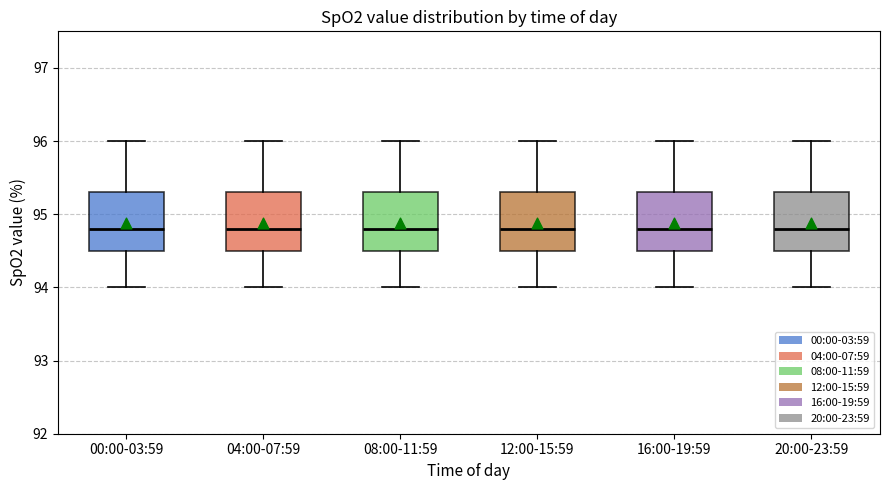

Reading left to right, read every box against the y-axis: the position of its median line, the range the box covers, and the ends of its whiskers. The values are not printed on the chart, so give them approximately, as read against the axis.

00:00-03:59: median 94.8, box 94.5 to 95.3, whiskers 94.0 to 96.0
04:00-07:59: median 94.8, box 94.5 to 95.3, whiskers 94.0 to 96.0
08:00-11:59: median 94.8, box 94.5 to 95.3, whiskers 94.0 to 96.0
12:00-15:59: median 94.8, box 94.5 to 95.3, whiskers 94.0 to 96.0
16:00-19:59: median 94.8, box 94.5 to 95.3, whiskers 94.0 to 96.0
20:00-23:59: median 94.8, box 94.5 to 95.3, whiskers 94.0 to 96.0